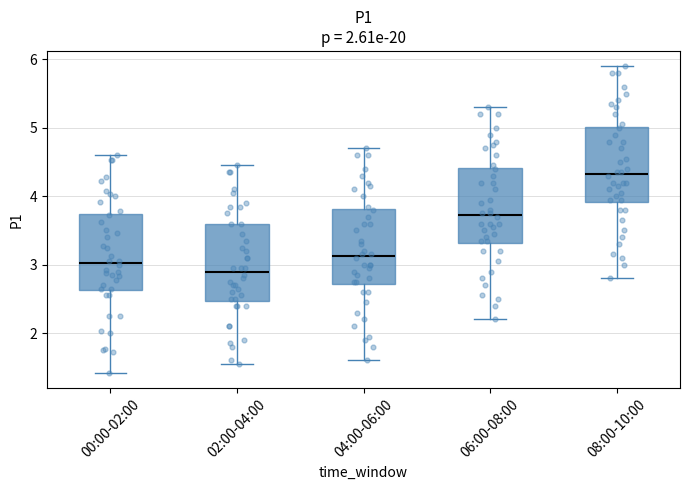

Reading left to right, read every box against the y-axis: the position of its median line, the range the box covers, and the ends of its whiskers. The values are not printed on the chart, so give them approximately, as read against the axis.

00:00-02:00: median 3.0, box 2.6 to 3.7, whiskers 1.4 to 4.6
02:00-04:00: median 2.9, box 2.5 to 3.6, whiskers 1.6 to 4.5
04:00-06:00: median 3.1, box 2.7 to 3.8, whiskers 1.6 to 4.7
06:00-08:00: median 3.7, box 3.3 to 4.4, whiskers 2.2 to 5.3
08:00-10:00: median 4.3, box 3.9 to 5.0, whiskers 2.8 to 5.9